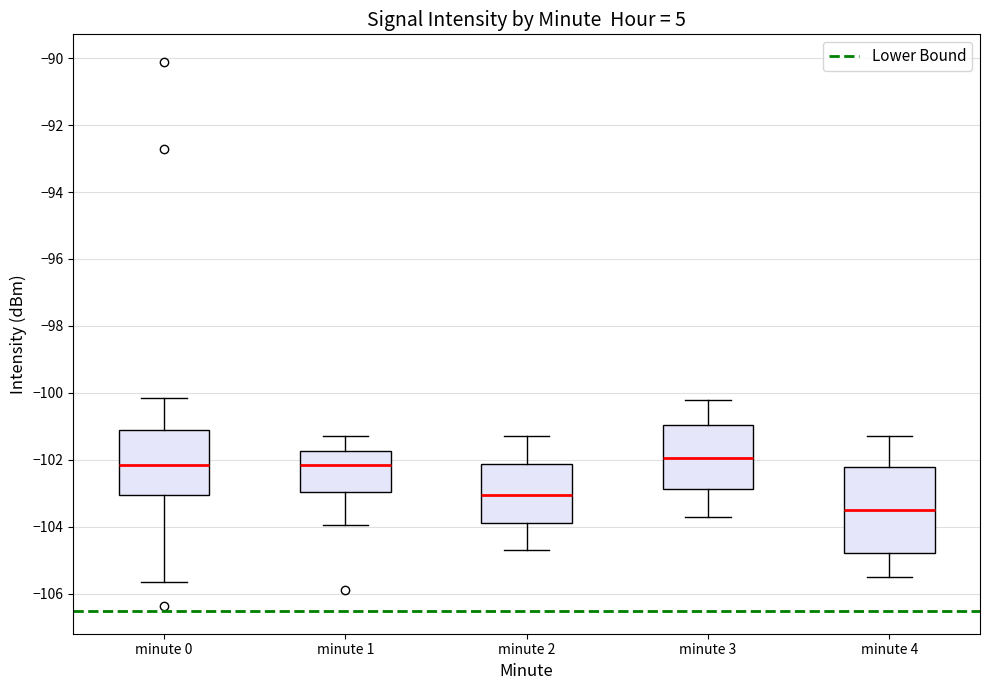

Reading left to right, read every box against the y-axis: the position of its median line, the range the box covers, and the ends of its whiskers. The values are not printed on the chart, so give them approximately, as read against the axis.

minute 0: median -102.2, box -103.0 to -101.2, whiskers -105.6 to -100.2
minute 1: median -102.2, box -103.0 to -101.8, whiskers -104.0 to -101.2
minute 2: median -103.0, box -103.8 to -102.2, whiskers -104.6 to -101.2
minute 3: median -102.0, box -102.8 to -101.0, whiskers -103.6 to -100.2
minute 4: median -103.4, box -104.8 to -102.2, whiskers -105.4 to -101.2